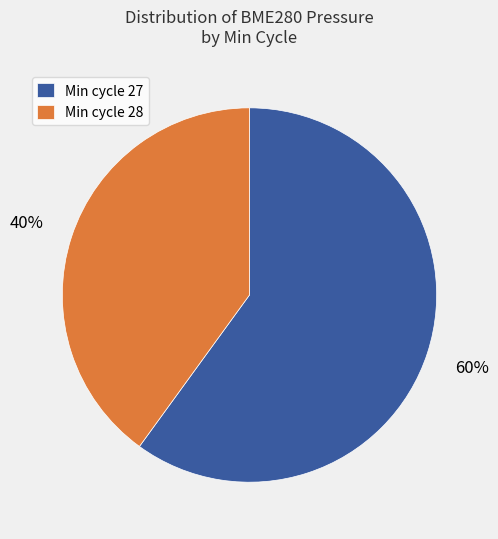

Is there a majority slice in this chart?

Yes